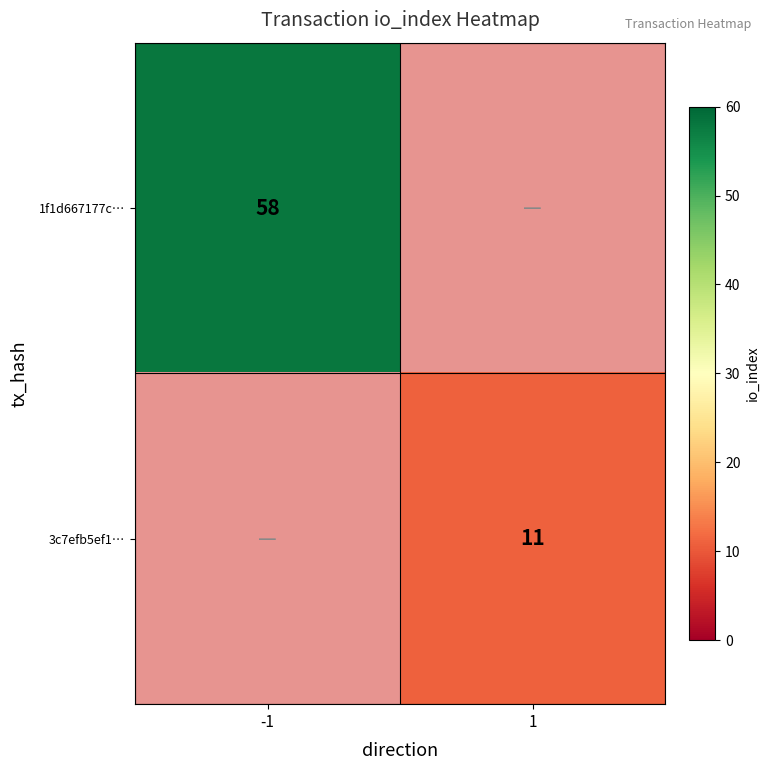

The 1f1d667177c… series shows 58 at -1. True or false?

True